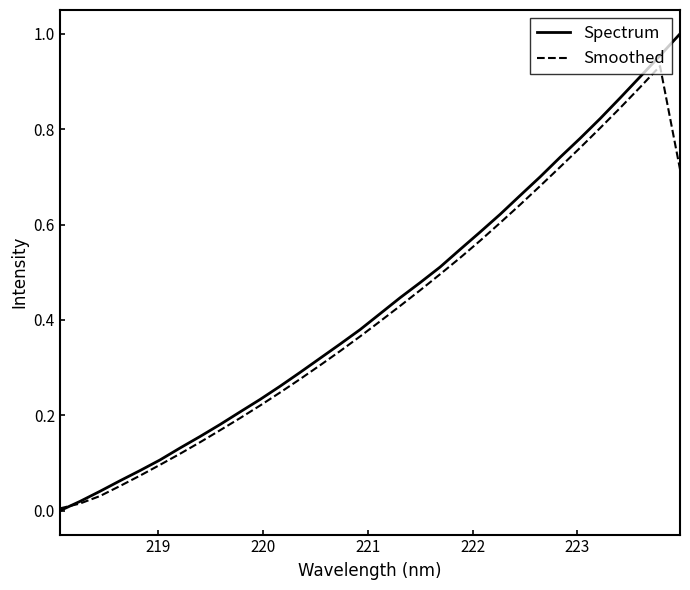

Rank the series by their maximum value, from highest to lowest.

Spectrum, Smoothed